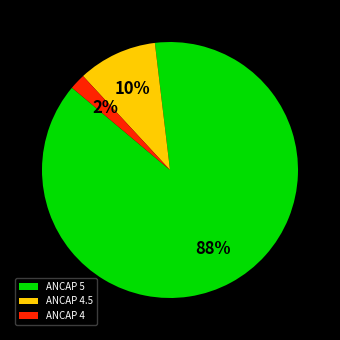

To the nearest percent, what is the difference between the largest and smallest slice percentages?

86%